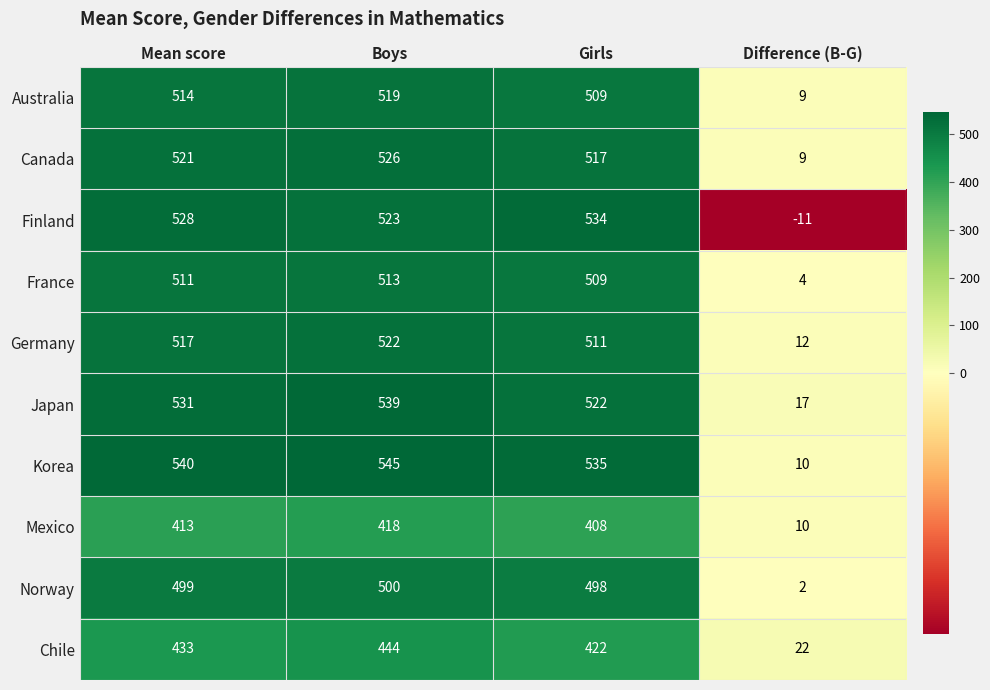

Which category has the highest value across all series?

Boys